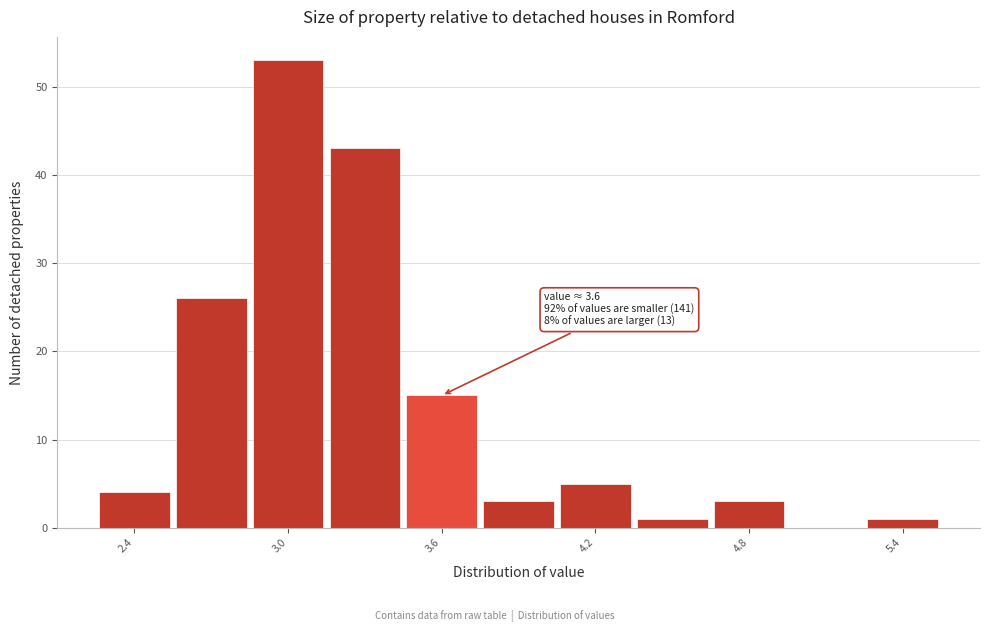

Around what value on the x-axis is the tallest bar? Give the approximate position of its centre, as read against the axis.

3.0